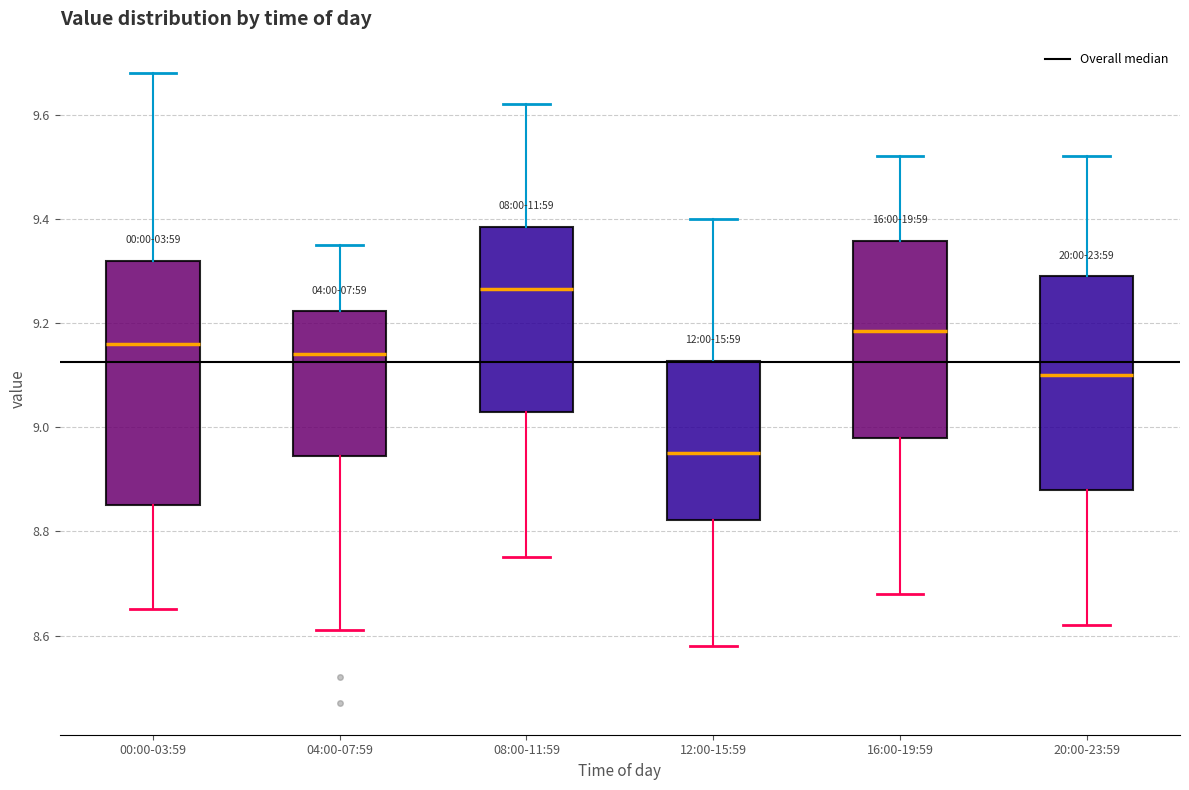

Reading left to right, read every box against the y-axis: the position of its median line, the range the box covers, and the ends of its whiskers. The values are not printed on the chart, so give them approximately, as read against the axis.

00:00-03:59: median 9.16, box 8.86 to 9.32, whiskers 8.66 to 9.68
04:00-07:59: median 9.14, box 8.94 to 9.22, whiskers 8.62 to 9.36
08:00-11:59: median 9.26, box 9.04 to 9.38, whiskers 8.76 to 9.62
12:00-15:59: median 8.96, box 8.82 to 9.12, whiskers 8.58 to 9.40
16:00-19:59: median 9.18, box 8.98 to 9.36, whiskers 8.68 to 9.52
20:00-23:59: median 9.10, box 8.88 to 9.30, whiskers 8.62 to 9.52